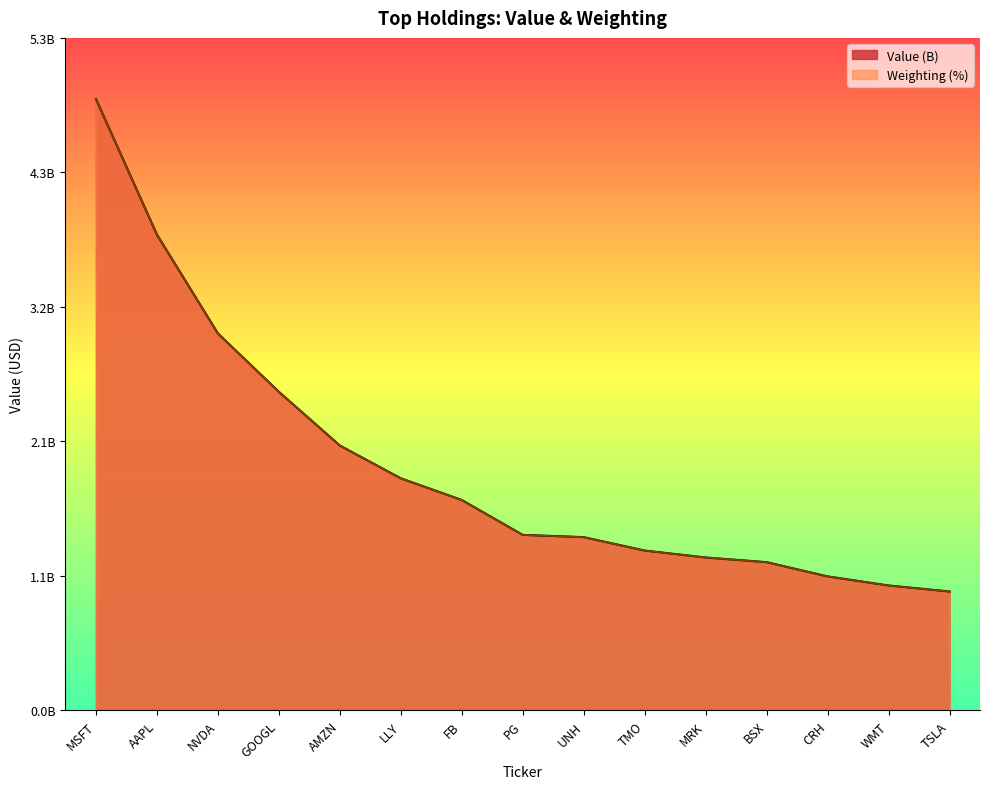

How many data points in Weighting (%) are less than 1393927800?

7